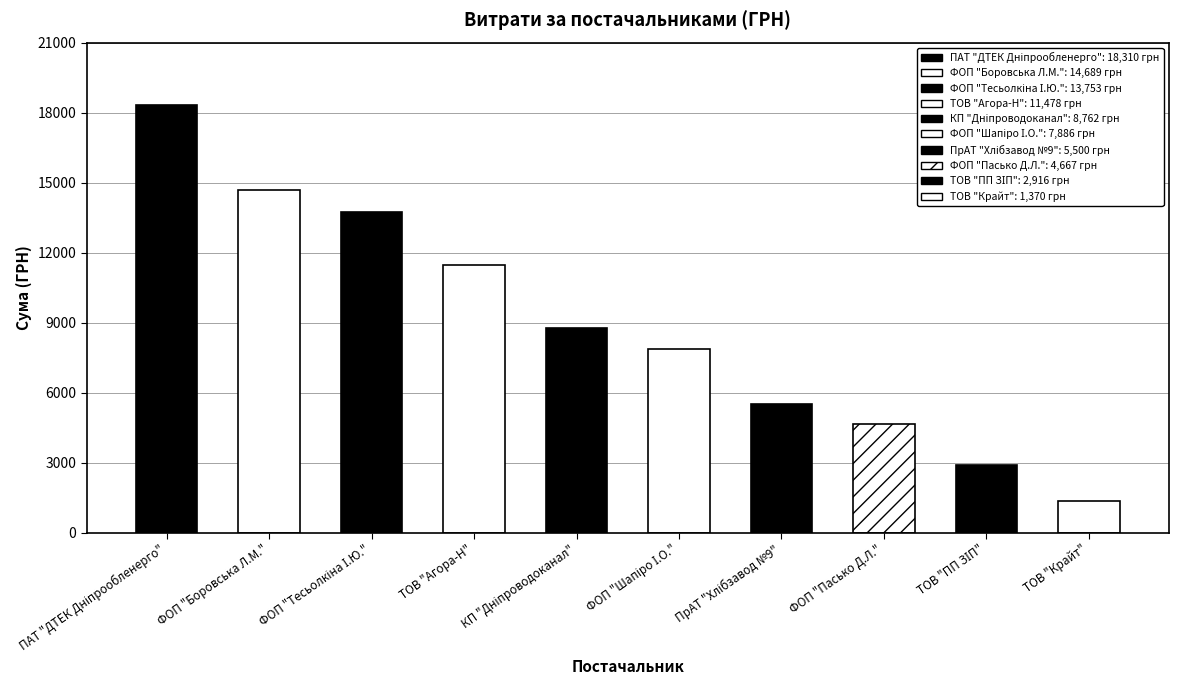

What value does the data have at ТОВ "Крайт"?

1370.0